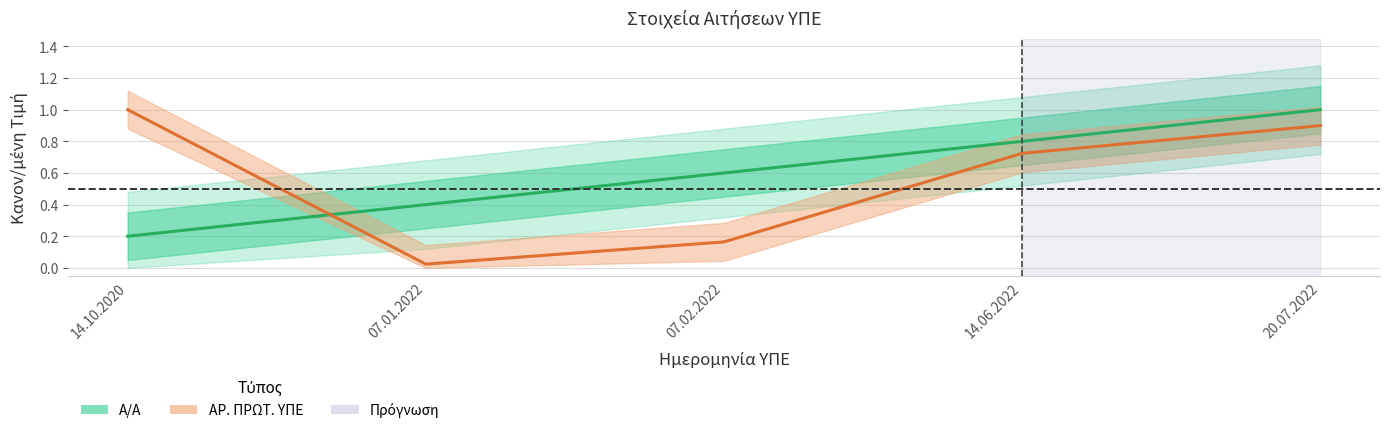

What is the difference between the second highest and second lowest values in the ΑΡ. ΠΡΩΤ. ΥΠΕ series?

0.7